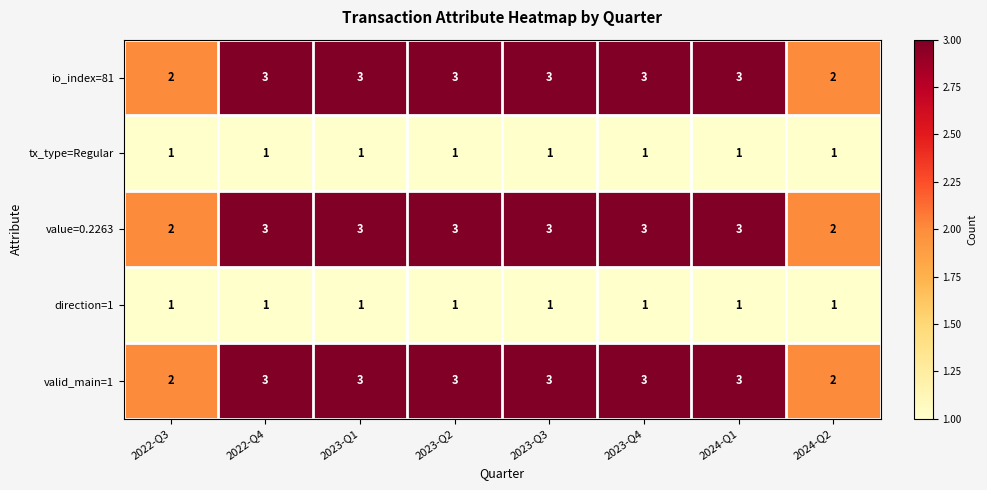

At how many categories does at least one series exceed 1?

8